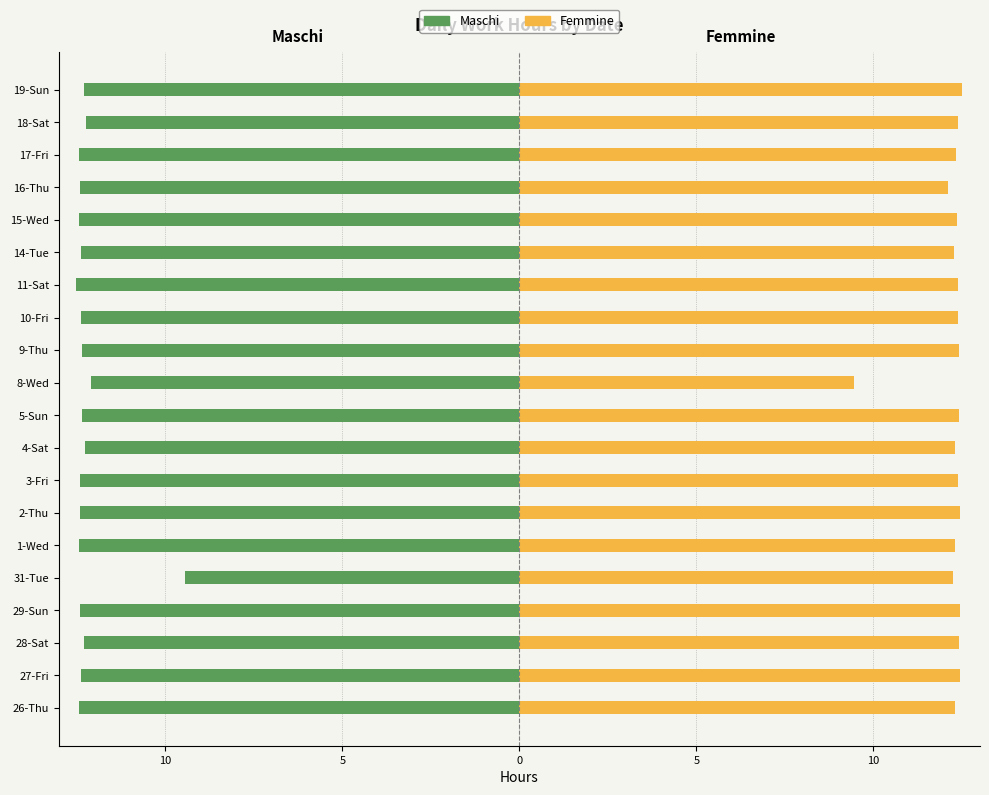

Rank the series by their average value, from highest to lowest.

Femmine, Maschi